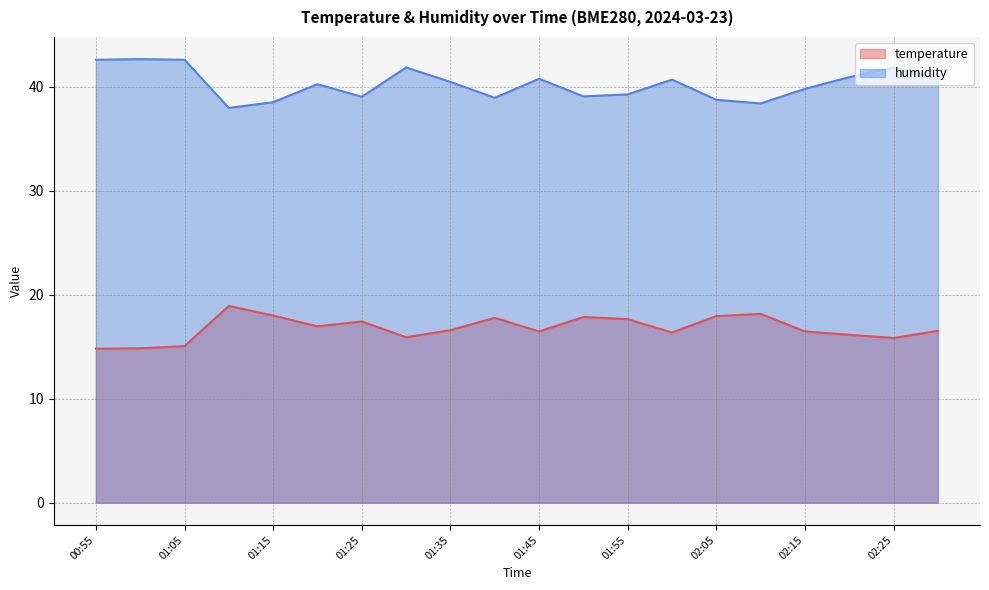

What is the spread (max minus min) of values at 02:15?

23.3